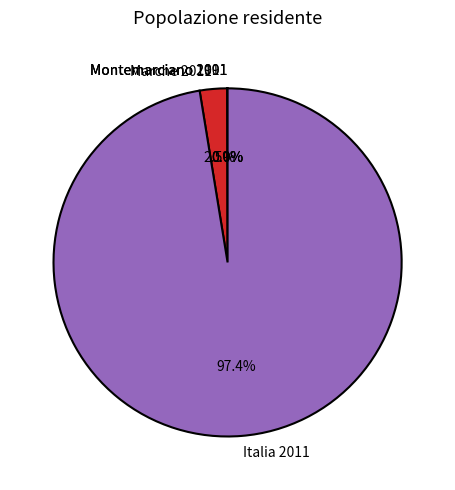

Does Italia 2011 represent more than half of the total?

Yes